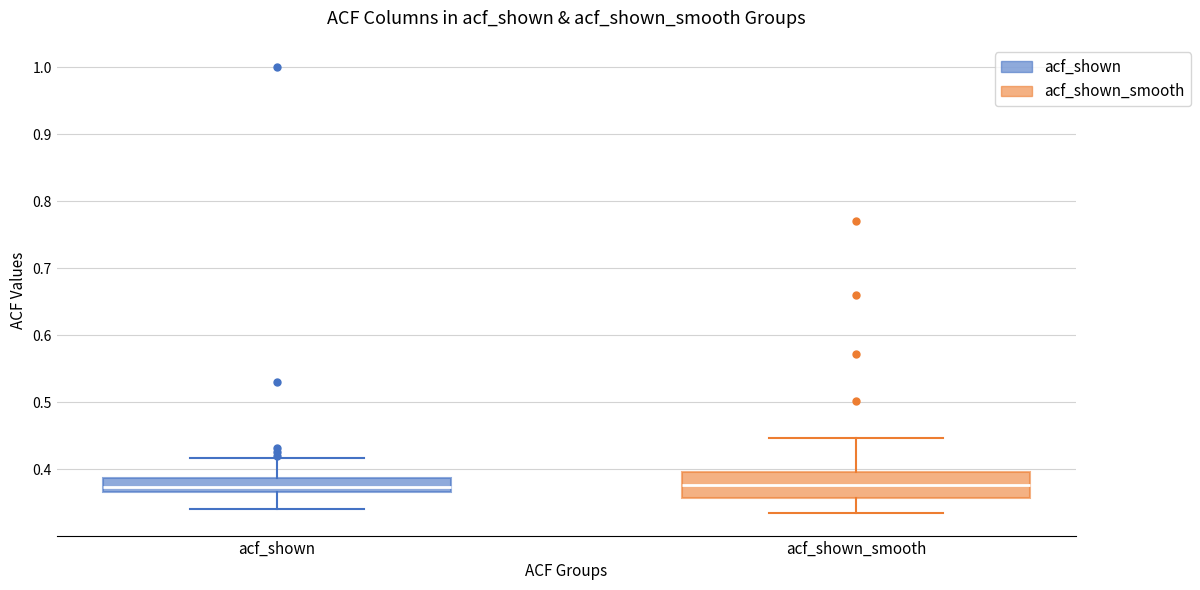

Which box is the tallest, from its lower edge to its upper edge?

acf_shown_smooth